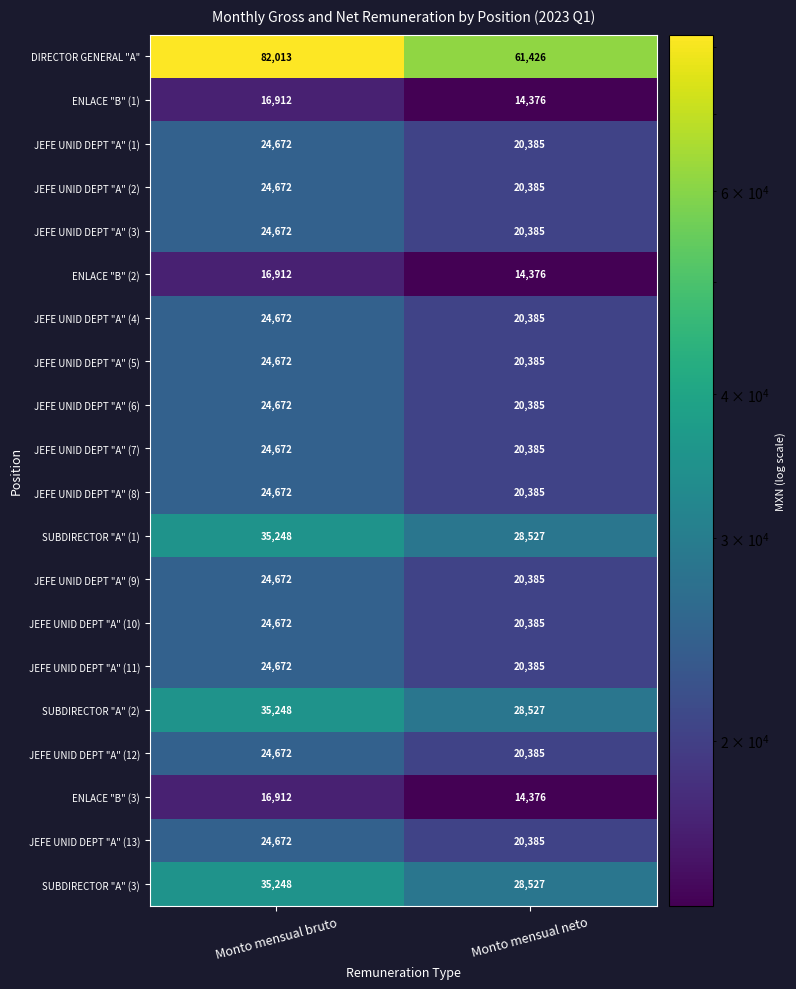

Rank the categories by JEFE UNID DEPT "A" (13) value from lowest to highest.

Monto mensual neto, Monto mensual bruto